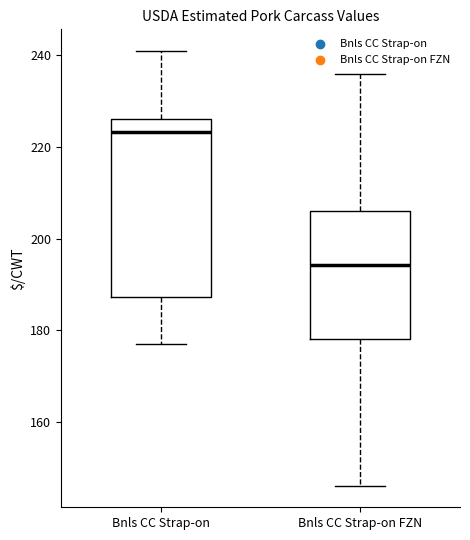

Reading left to right, read every box against the y-axis: the position of its median line, the range the box covers, and the ends of its whiskers. The values are not printed on the chart, so give them approximately, as read against the axis.

Bnls CC Strap-on: median 224, box 188 to 226, whiskers 176 to 240
Bnls CC Strap-on FZN: median 194, box 178 to 206, whiskers 146 to 236